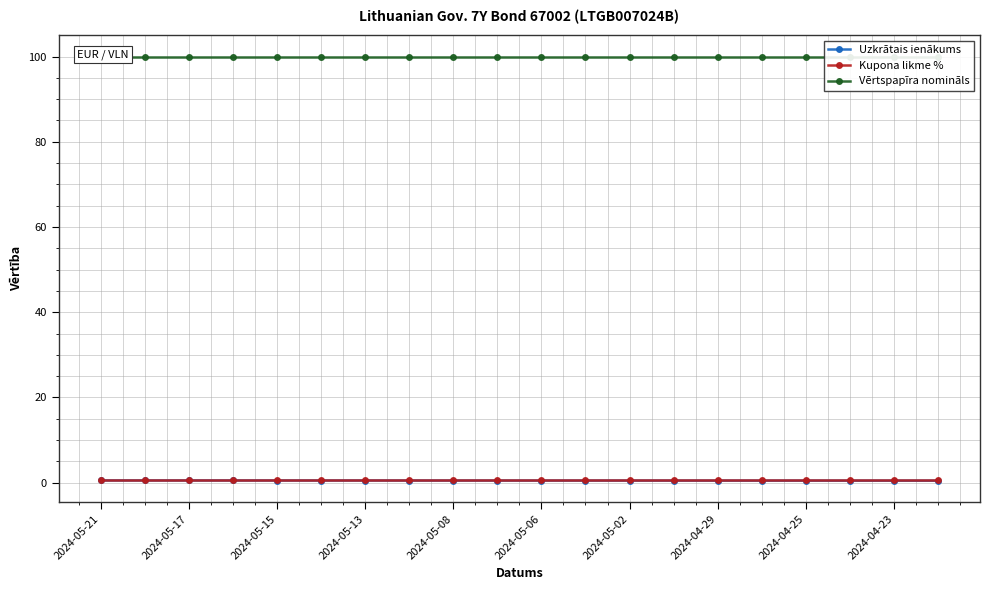

Is it true that Kupona likme % equals 0.7 at 2024-05-08?

True